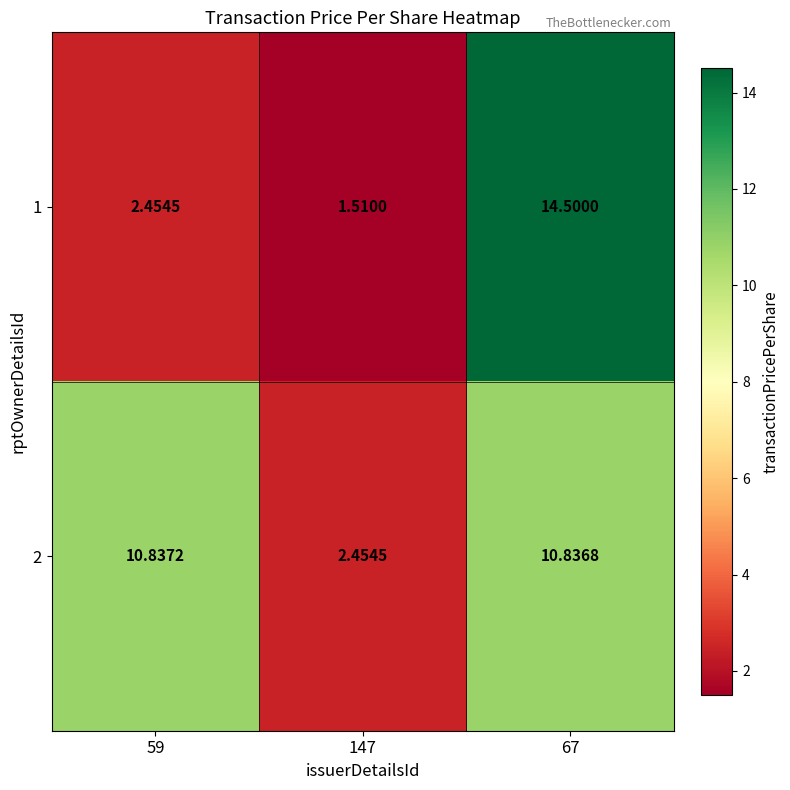

Is the value of 2 at 147 greater than the value of 1 at 147?

Yes